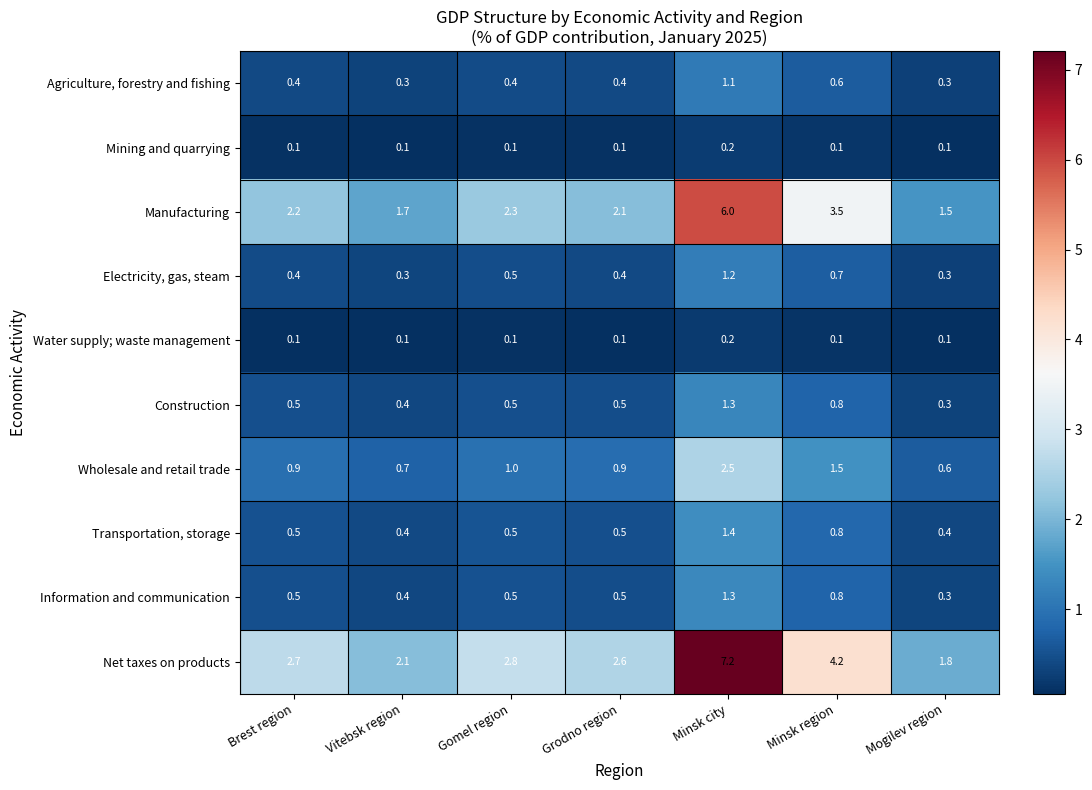

Between Brest region and Mogilev region, which series saw the biggest shift?

Net taxes on products